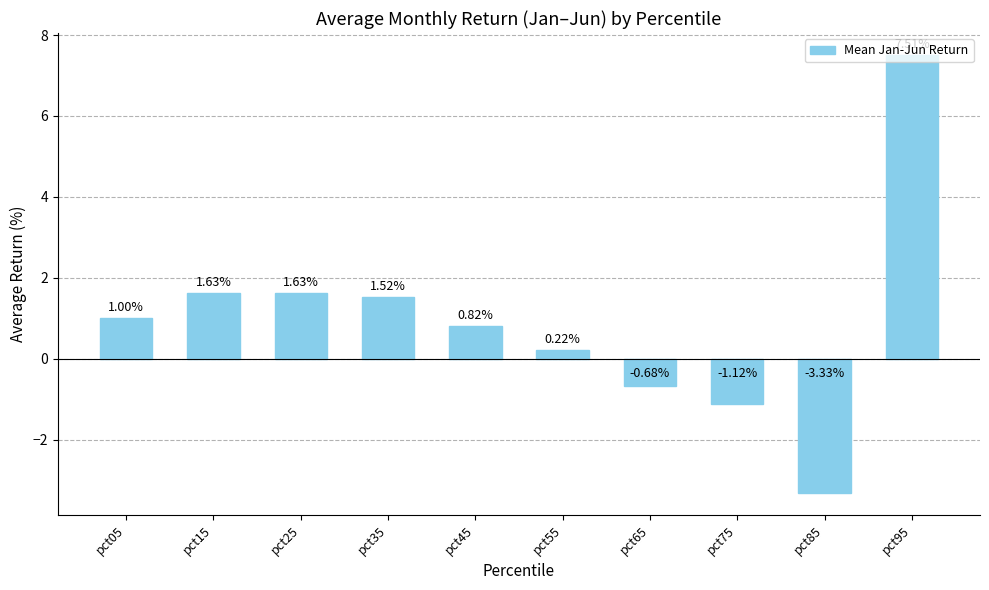

At which category does the chart reach its minimum across all series?

pct85